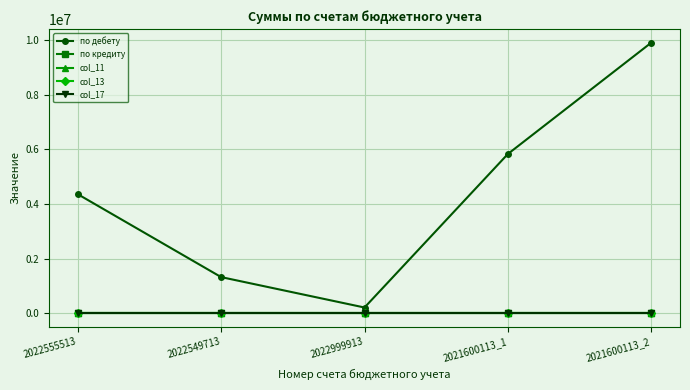

How many lines are shown in the chart?

5